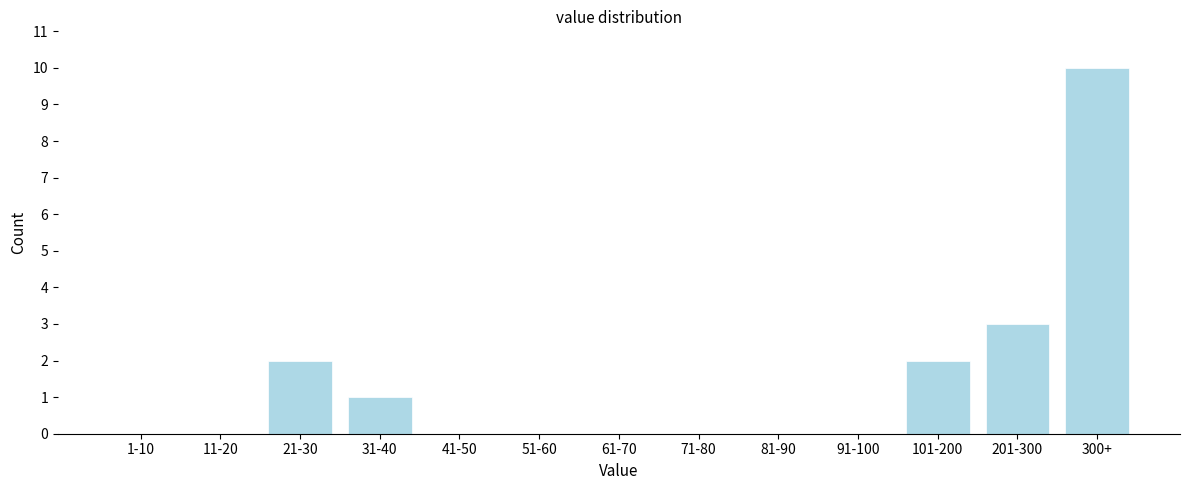

Reading right to left, transcribe all the data shown in this chart.

300+=10	201-300=3	101-200=2	91-100=0	81-90=0	71-80=0	61-70=0	51-60=0	41-50=0	31-40=1	21-30=2	11-20=0	1-10=0